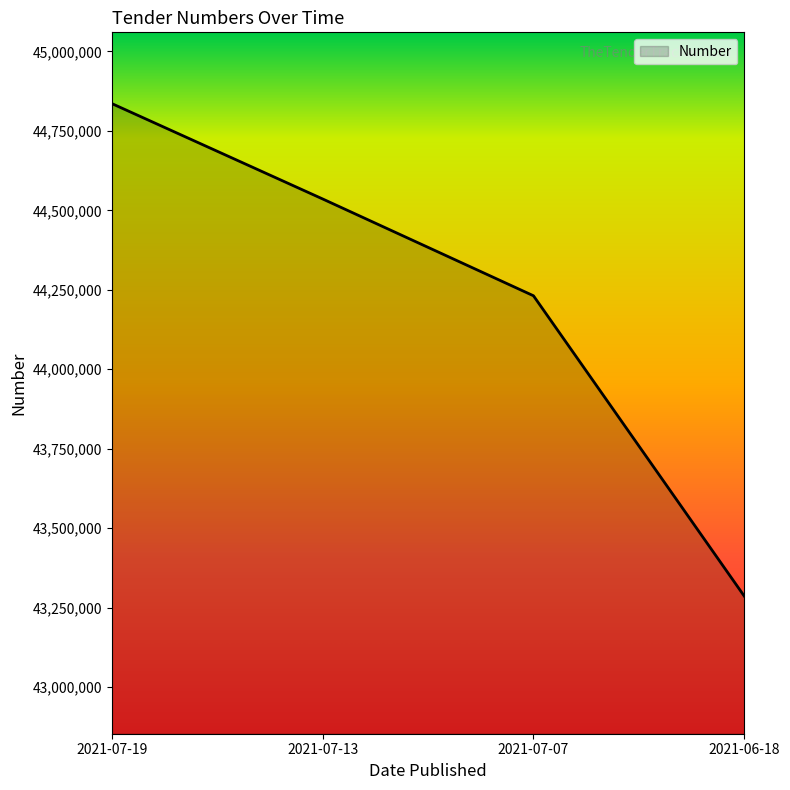

What is the change in value from 2021-07-19 to 2021-07-07?

-604439